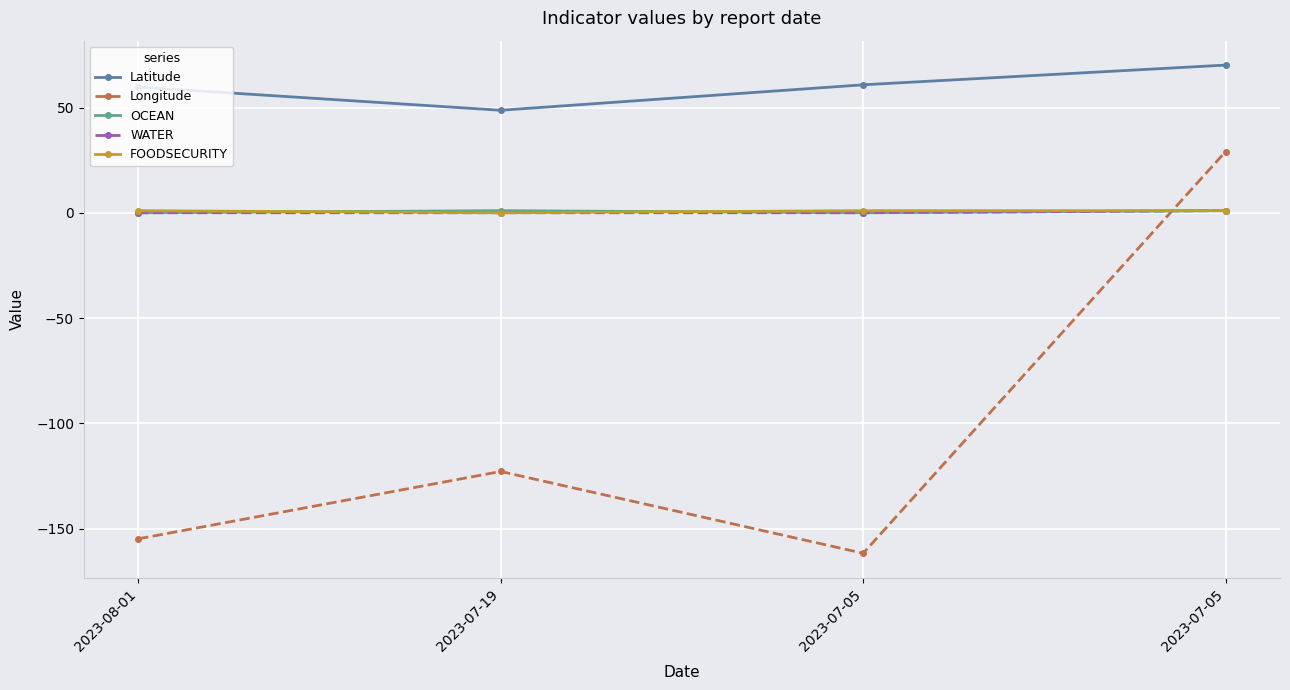

How many lines are shown in the chart?

5